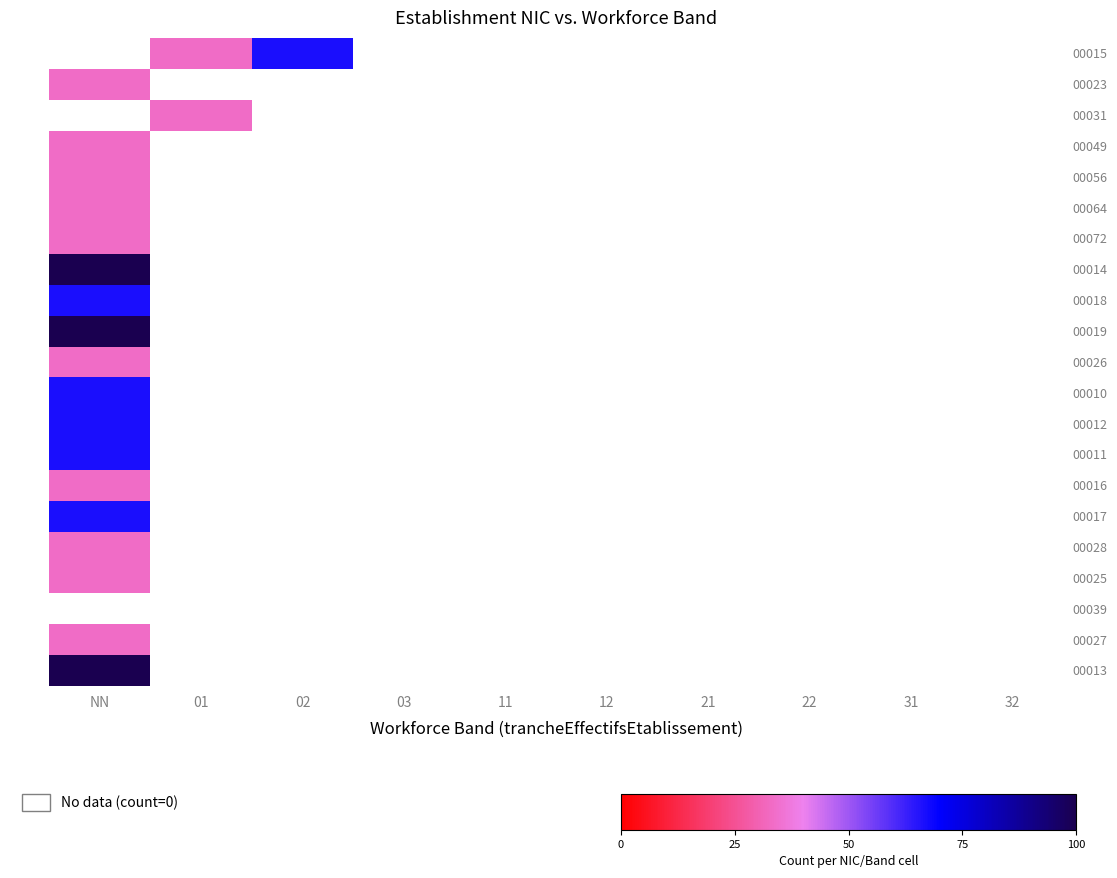

Reading left to right, what are all the values shown in this chart?

00015: NN=0.0	01=33.3	02=66.7	03=0.0	11=0.0	12=0.0	21=0.0	22=0.0	31=0.0	32=0.0
00023: NN=33.3	01=0.0	02=0.0	03=0.0	11=0.0	12=0.0	21=0.0	22=0.0	31=0.0	32=0.0
00031: NN=0.0	01=33.3	02=0.0	03=0.0	11=0.0	12=0.0	21=0.0	22=0.0	31=0.0	32=0.0
00049: NN=33.3	01=0.0	02=0.0	03=0.0	11=0.0	12=0.0	21=0.0	22=0.0	31=0.0	32=0.0
00056: NN=33.3	01=0.0	02=0.0	03=0.0	11=0.0	12=0.0	21=0.0	22=0.0	31=0.0	32=0.0
00064: NN=33.3	01=0.0	02=0.0	03=0.0	11=0.0	12=0.0	21=0.0	22=0.0	31=0.0	32=0.0
00072: NN=33.3	01=0.0	02=0.0	03=0.0	11=0.0	12=0.0	21=0.0	22=0.0	31=0.0	32=0.0
00014: NN=100.0	01=0.0	02=0.0	03=0.0	11=0.0	12=0.0	21=0.0	22=0.0	31=0.0	32=0.0
00018: NN=66.7	01=0.0	02=0.0	03=0.0	11=0.0	12=0.0	21=0.0	22=0.0	31=0.0	32=0.0
00019: NN=100.0	01=0.0	02=0.0	03=0.0	11=0.0	12=0.0	21=0.0	22=0.0	31=0.0	32=0.0
00026: NN=33.3	01=0.0	02=0.0	03=0.0	11=0.0	12=0.0	21=0.0	22=0.0	31=0.0	32=0.0
00010: NN=66.7	01=0.0	02=0.0	03=0.0	11=0.0	12=0.0	21=0.0	22=0.0	31=0.0	32=0.0
00012: NN=66.7	01=0.0	02=0.0	03=0.0	11=0.0	12=0.0	21=0.0	22=0.0	31=0.0	32=0.0
00011: NN=66.7	01=0.0	02=0.0	03=0.0	11=0.0	12=0.0	21=0.0	22=0.0	31=0.0	32=0.0
00016: NN=33.3	01=0.0	02=0.0	03=0.0	11=0.0	12=0.0	21=0.0	22=0.0	31=0.0	32=0.0
00017: NN=66.7	01=0.0	02=0.0	03=0.0	11=0.0	12=0.0	21=0.0	22=0.0	31=0.0	32=0.0
00028: NN=33.3	01=0.0	02=0.0	03=0.0	11=0.0	12=0.0	21=0.0	22=0.0	31=0.0	32=0.0
00025: NN=33.3	01=0.0	02=0.0	03=0.0	11=0.0	12=0.0	21=0.0	22=0.0	31=0.0	32=0.0
00039: NN=0.0	01=0.0	02=0.0	03=0.0	11=0.0	12=0.0	21=0.0	22=0.0	31=0.0	32=0.0
00027: NN=33.3	01=0.0	02=0.0	03=0.0	11=0.0	12=0.0	21=0.0	22=0.0	31=0.0	32=0.0
00013: NN=100.0	01=0.0	02=0.0	03=0.0	11=0.0	12=0.0	21=0.0	22=0.0	31=0.0	32=0.0